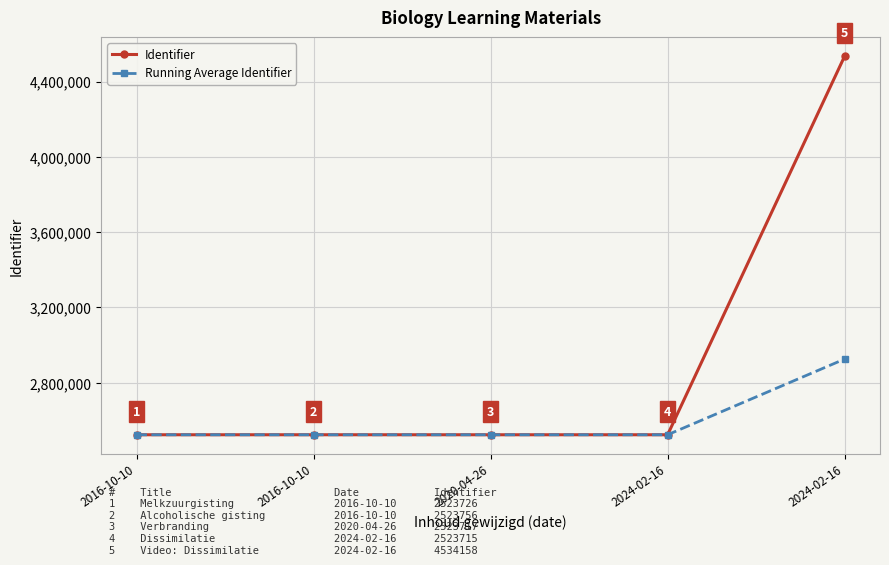

What is the value of the Running Average Identifier point at the 1st from the left?

2523726.0